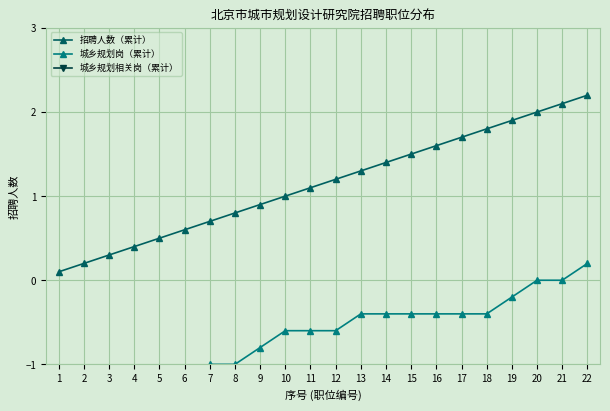

Reading right to left, what are all the values shown in this chart?

招聘人数（累计）: 2.2	2.1	2.0	1.9	1.8	1.7	1.6	1.5	1.4	1.3	1.2	1.1	1.0	0.9	0.8	0.7	0.6	0.5	0.4	0.3	0.2	0.1
城乡规划岗（累计）: 0.2	0.0	0.0	-0.2	-0.4	-0.4	-0.4	-0.4	-0.4	-0.4	-0.6	-0.6	-0.6	-0.8	-1.0	-1.0	-1.2	-1.4	-1.4	-1.6	-1.8	-1.8
城乡规划相关岗（累计）: -2.0	-2.0	-2.2	-2.2	-2.2	-2.2	-2.2	-2.2	-2.2	-2.2	-2.2	-2.4	-2.4	-2.4	-2.4	-2.6	-2.6	-2.6	-2.8	-2.8	-2.8	-3.0